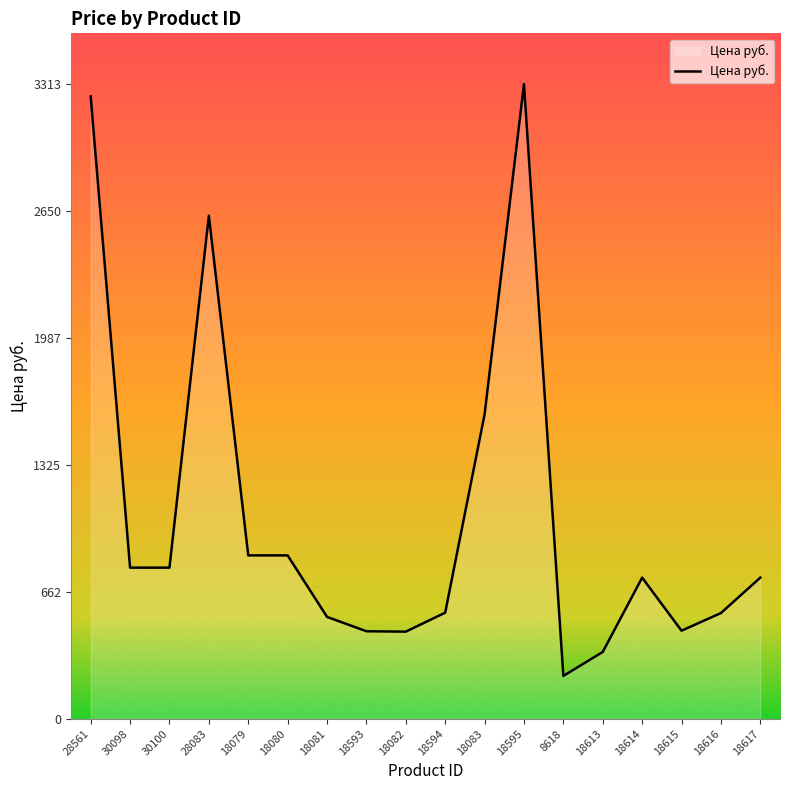

Is it true that the value at 18617 is 369?

False